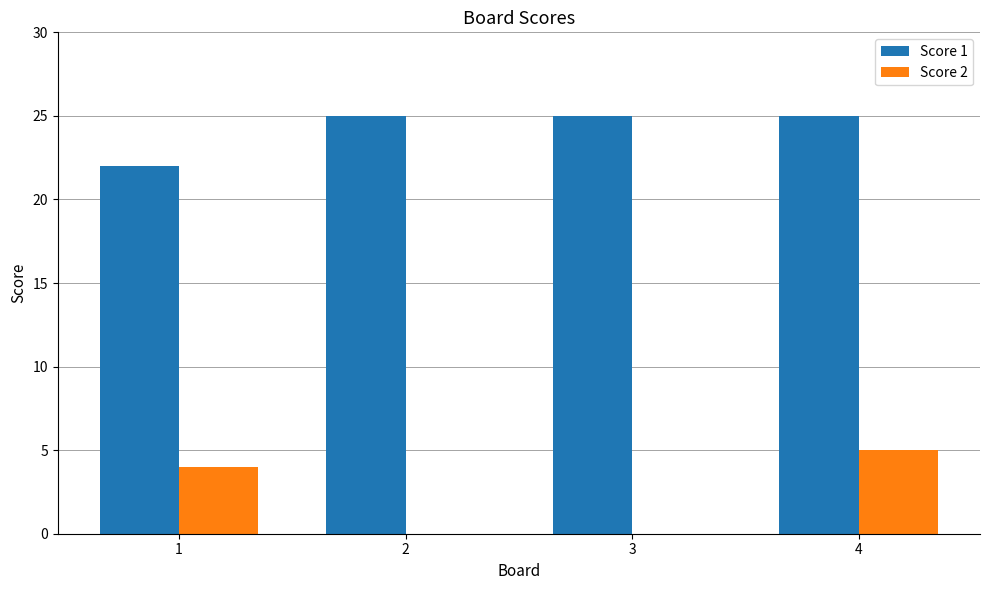

Is the value of Score 1 at 1 greater than the value of Score 2 at 2?

Yes